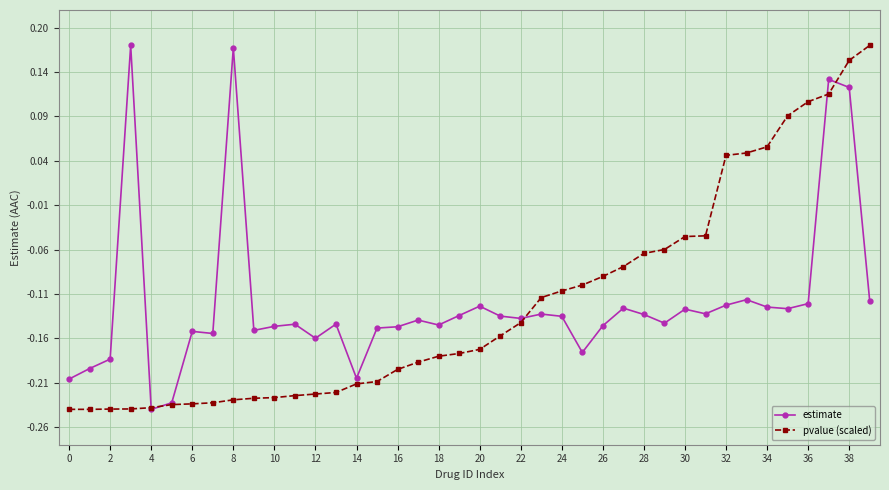

Is this an area chart (filled region under the line)?

No